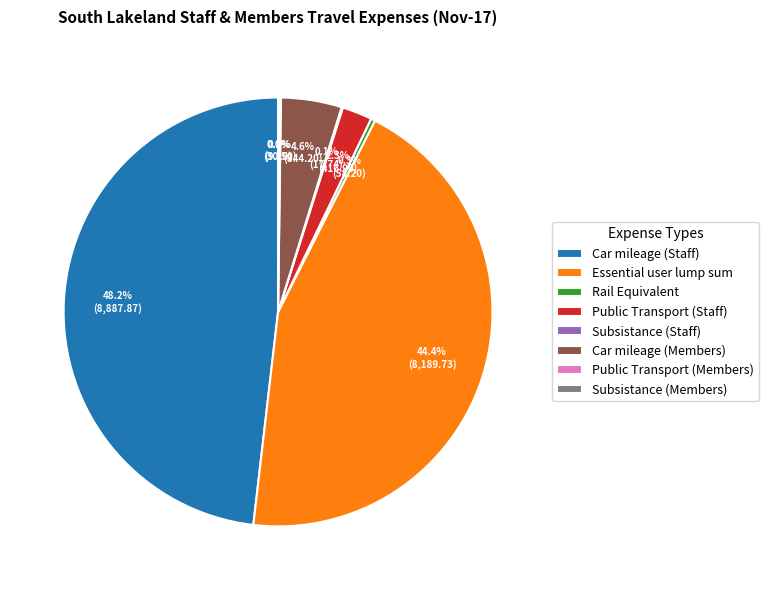

Does Public Transport (Staff) represent more than half of the total?

No